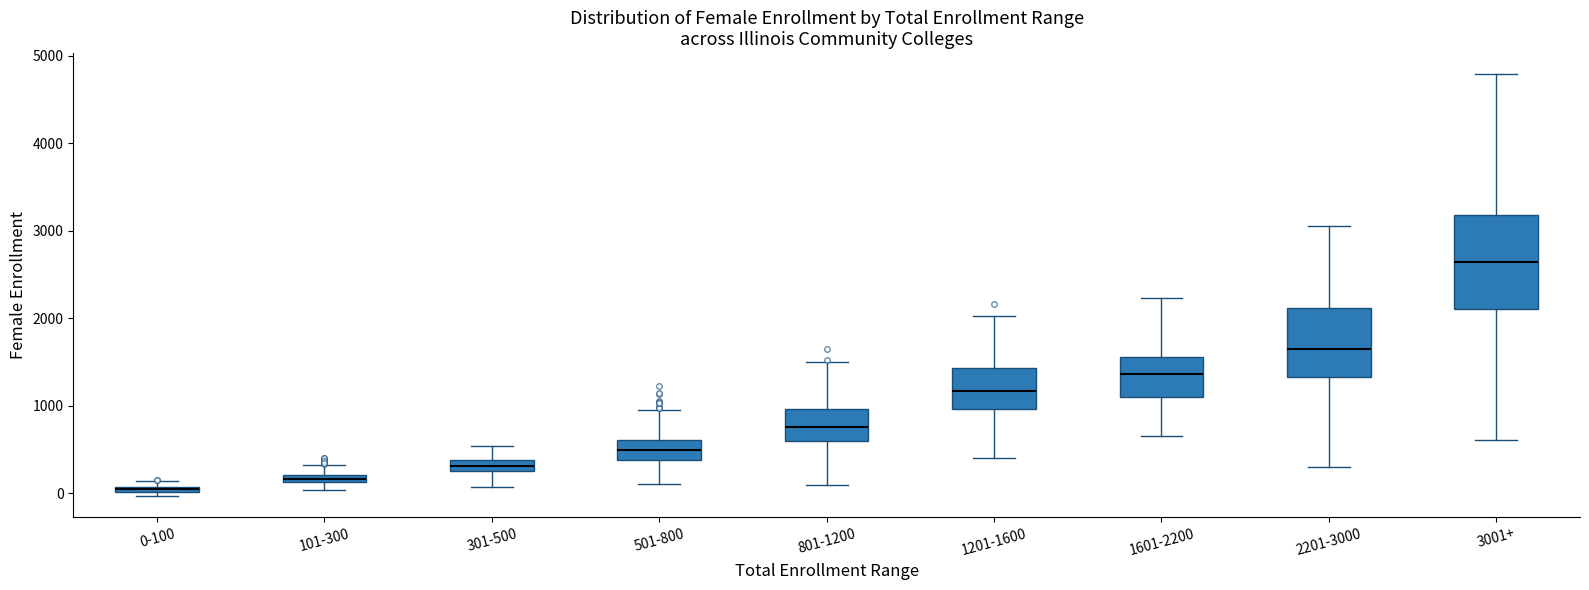

Which box's median line is the lowest?

0-100